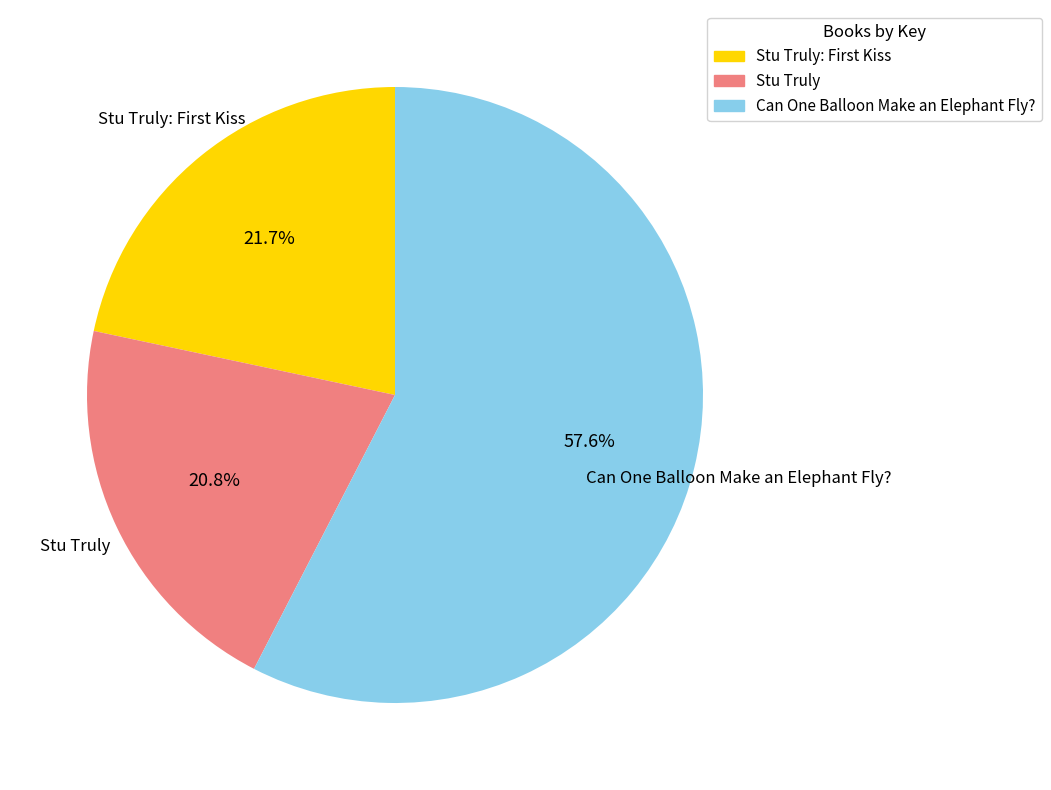

Is there any slice that represents more than half of the pie?

Yes